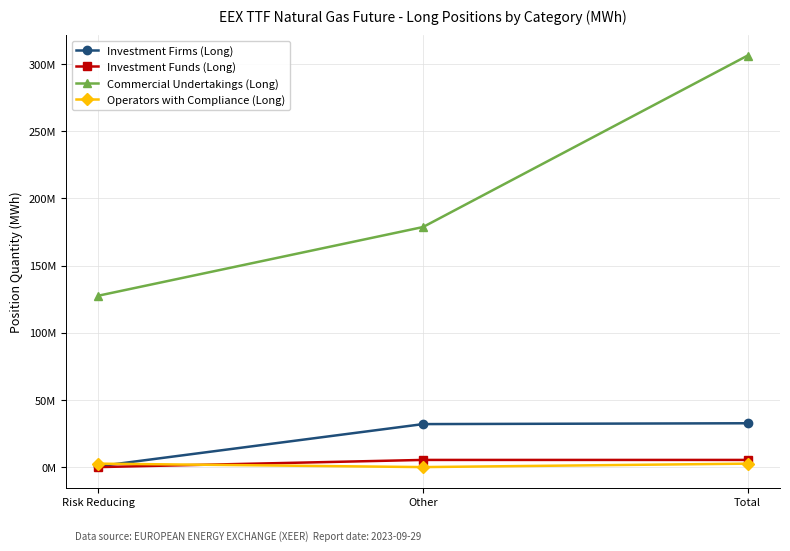

Read the Commercial Undertakings (Long) value at Other, to the nearest 10.

178702140